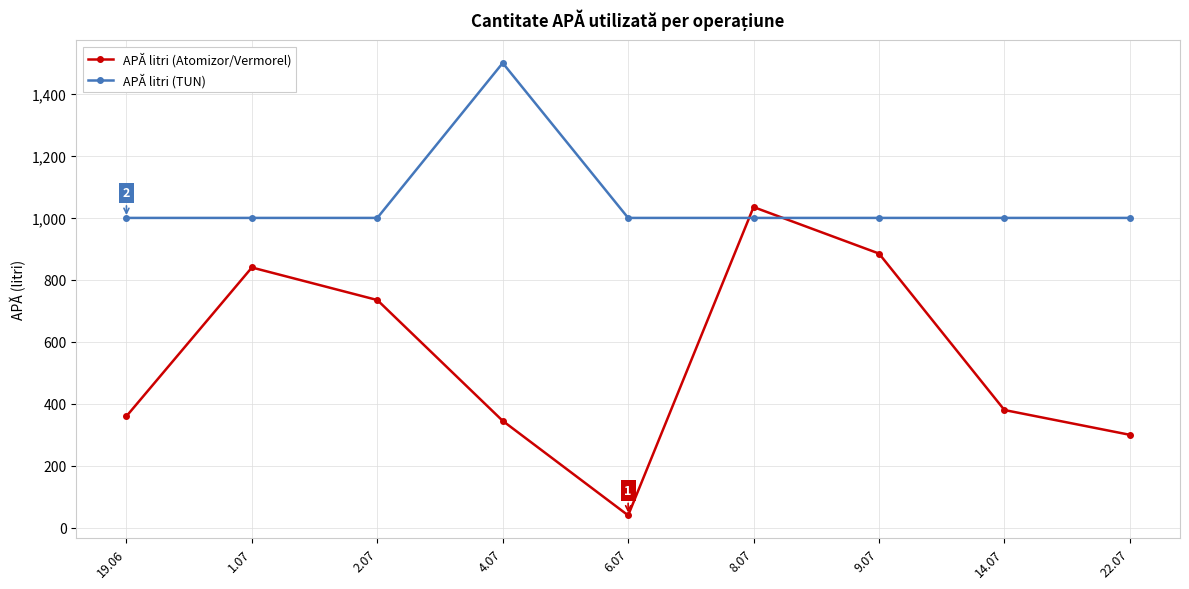

What is the approximate value of APĂ litri (Atomizor/Vermorel) at 22.07?

300